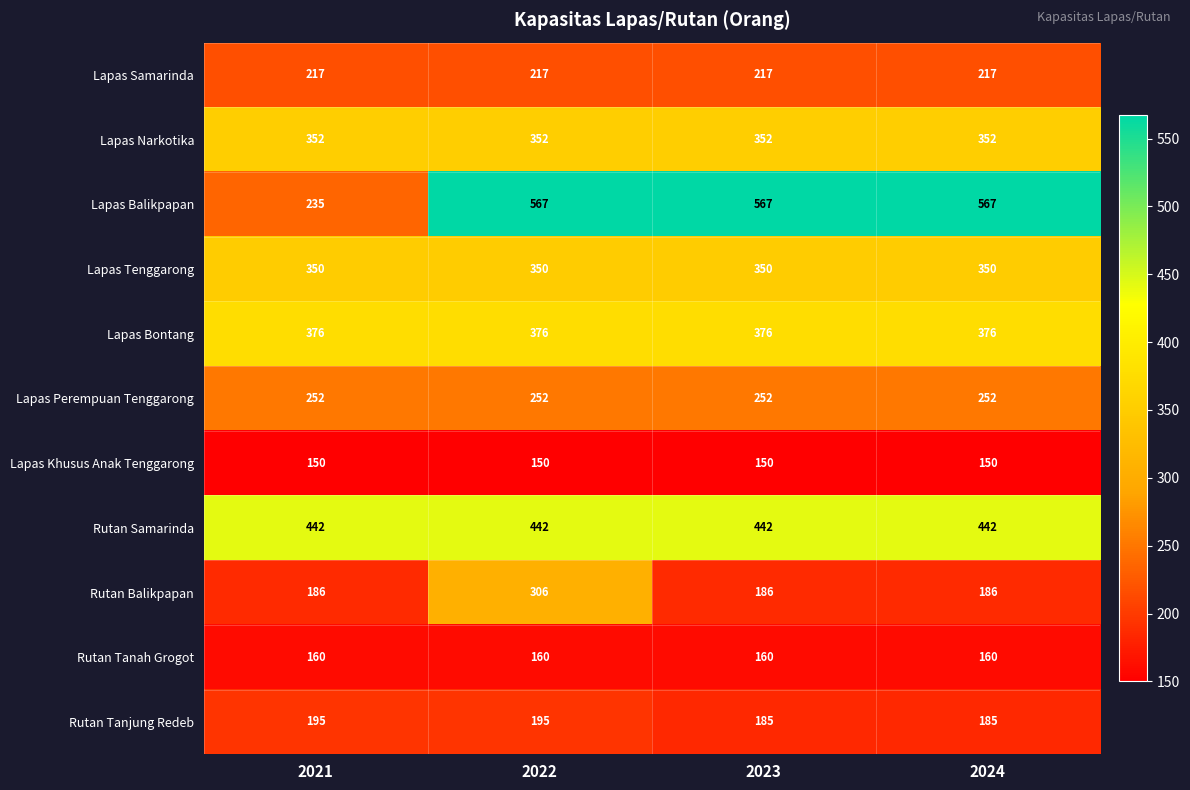

What is the sum of all Rutan Balikpapan values?

864